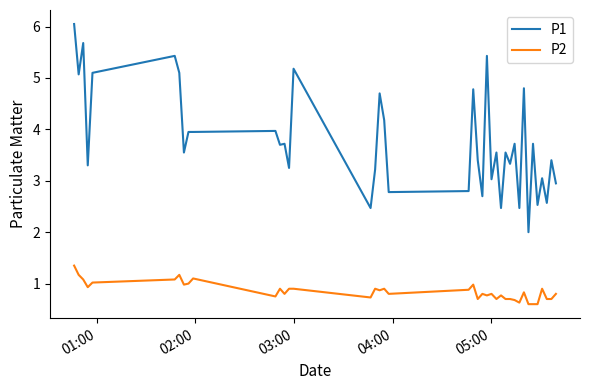

What is the smallest value displayed?

0.6